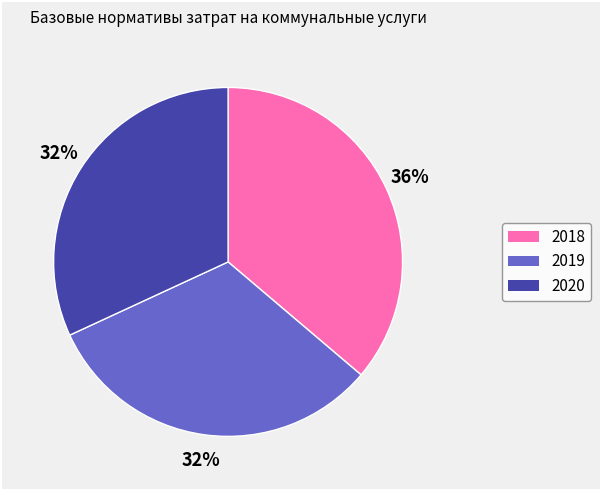

To the nearest percent, what is the combined percentage of 2020 and 2018?

68%